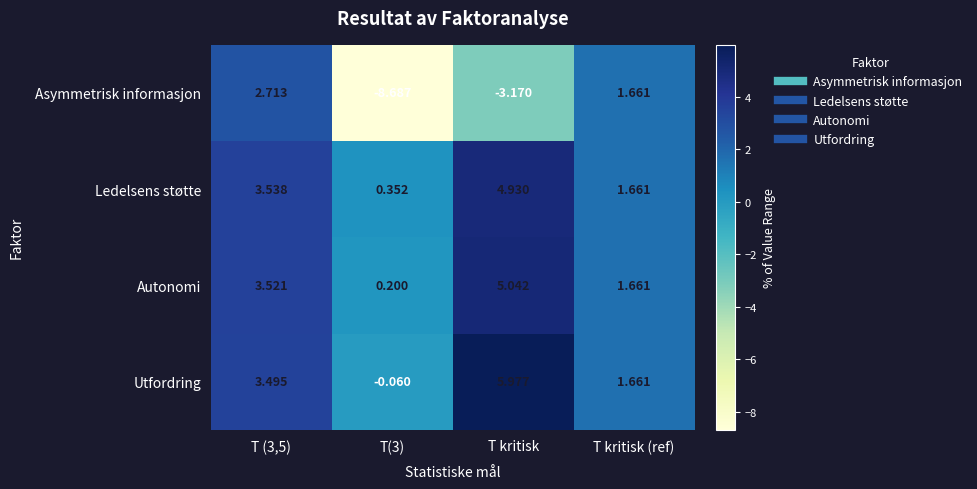

Rank the series at T kritisk from highest to lowest value.

Utfordring, Autonomi, Ledelsens støtte, Asymmetrisk informasjon